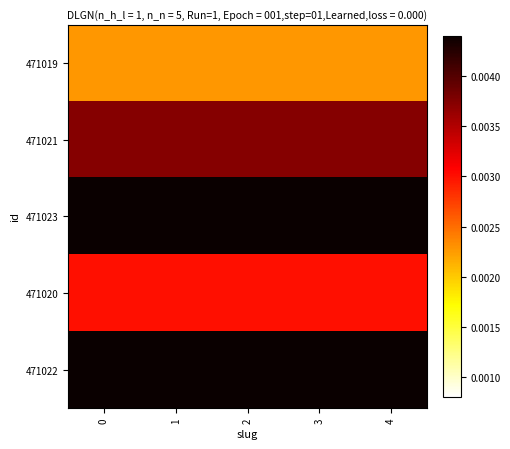

Rank the series by their maximum value, from highest to lowest.

471023, 471022, 471021, 471020, 471019